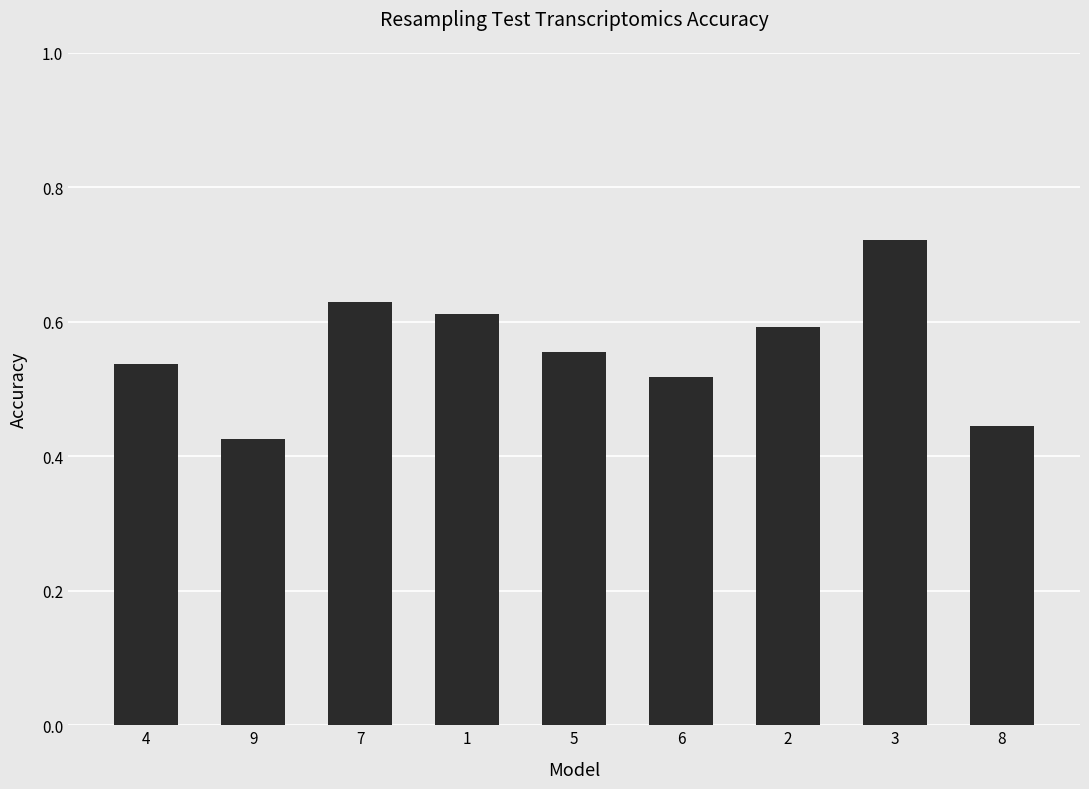

What is the sum of the values at 3 and 4?

1.3